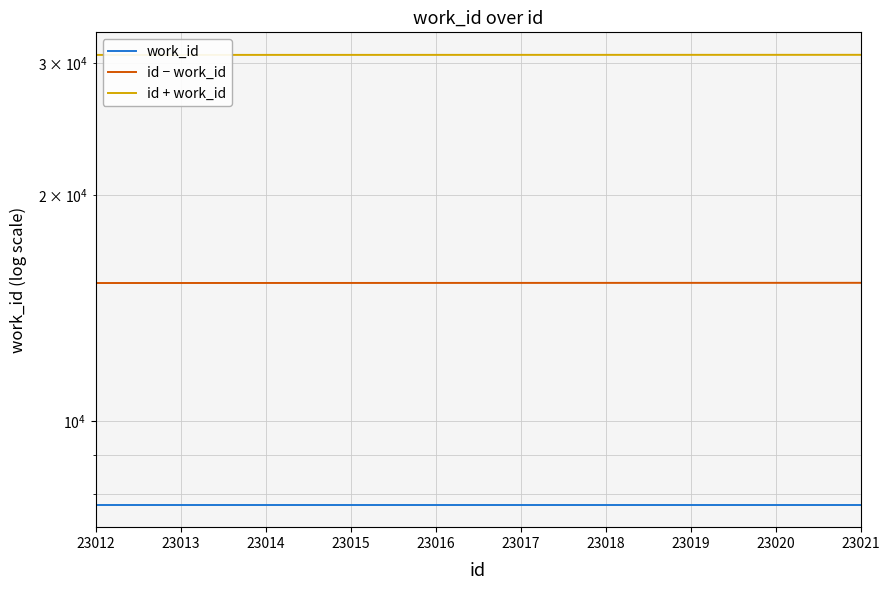

At 23014, list the series in order from smallest to largest.

work_id, id − work_id, id + work_id